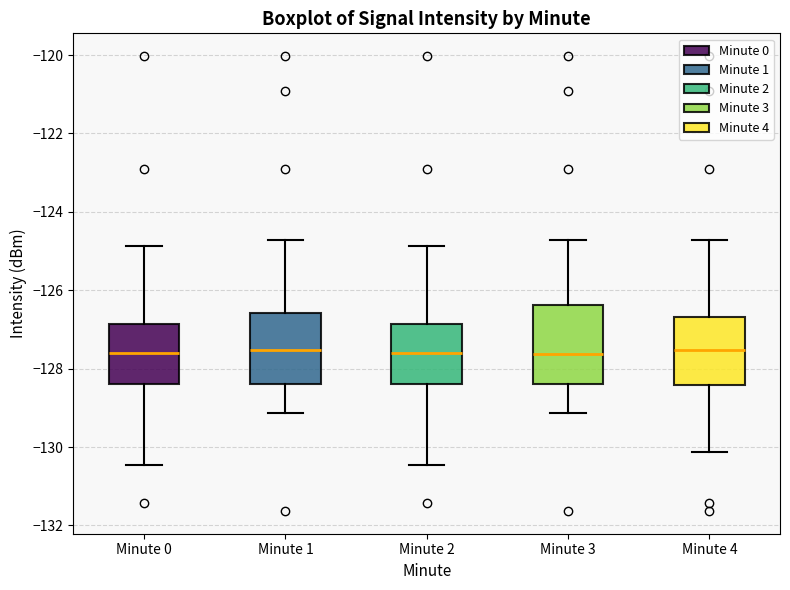

Reading left to right, read every box against the y-axis: the position of its median line, the range the box covers, and the ends of its whiskers. The values are not printed on the chart, so give them approximately, as read against the axis.

Minute 0: median -127.6, box -128.4 to -126.8, whiskers -130.4 to -124.8
Minute 1: median -127.6, box -128.4 to -126.6, whiskers -129.2 to -124.8
Minute 2: median -127.6, box -128.4 to -126.8, whiskers -130.4 to -124.8
Minute 3: median -127.6, box -128.4 to -126.4, whiskers -129.2 to -124.8
Minute 4: median -127.6, box -128.4 to -126.6, whiskers -130.2 to -124.8